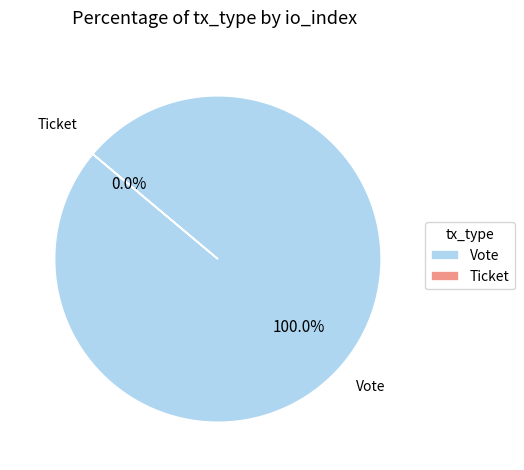

Which slice is the largest?

Vote